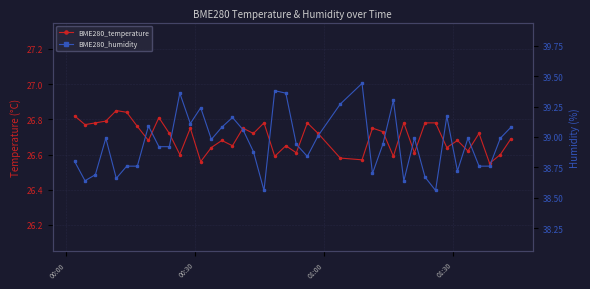

Rank the series by their maximum value, from highest to lowest.

BME280_humidity, BME280_temperature